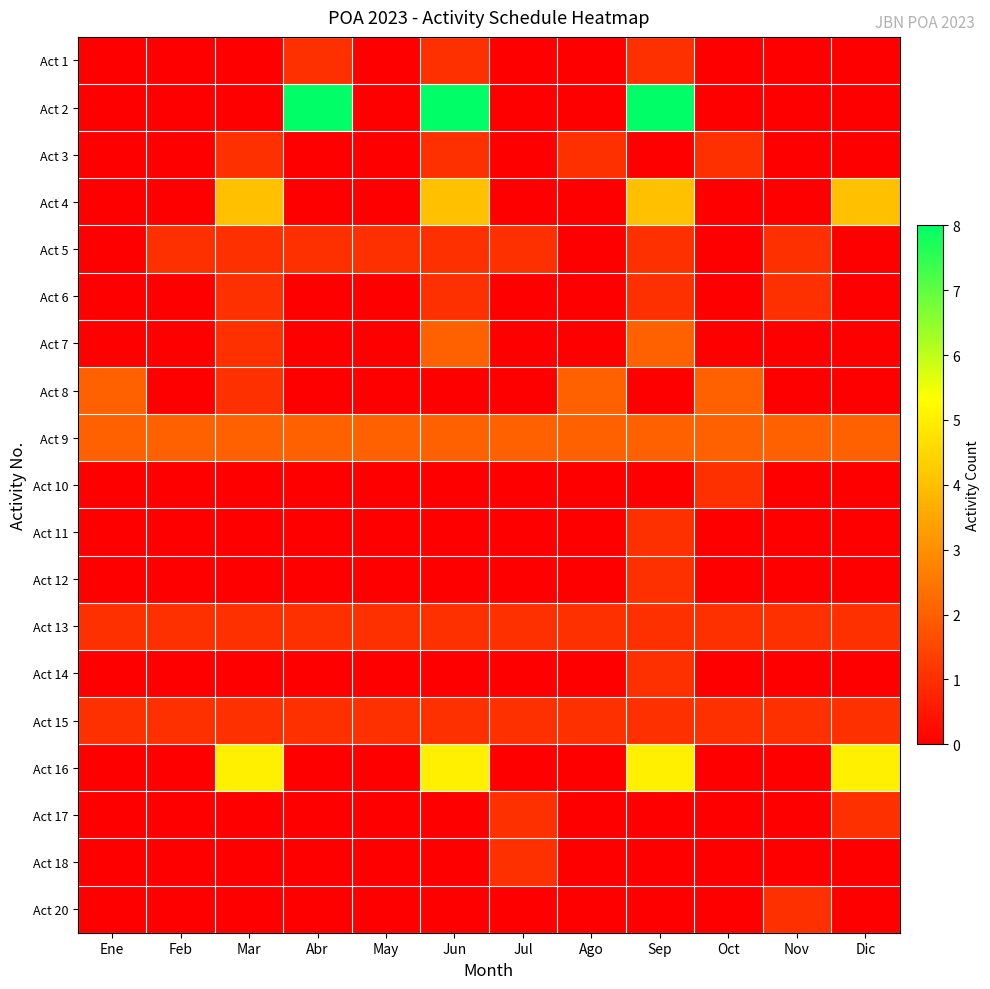

How many series are shown in this chart?

19